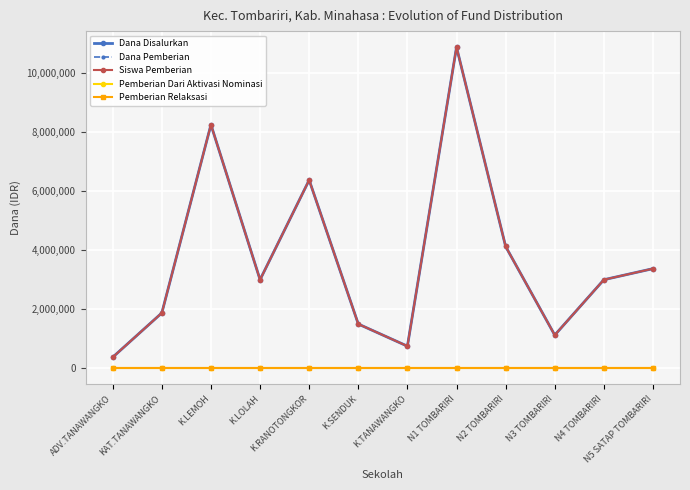

What is the label of the 5th point from the left?

K.RANOTONGKOR